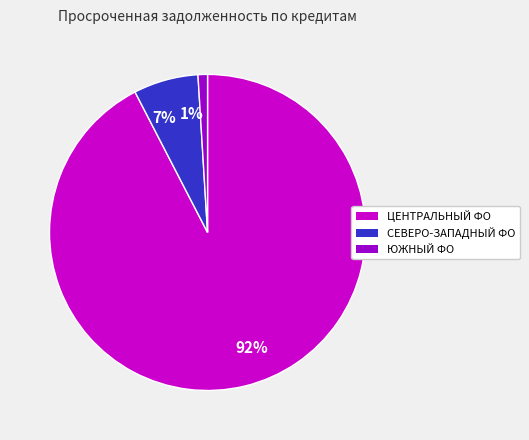

To the nearest percent, what portion does 1% represent?

1%